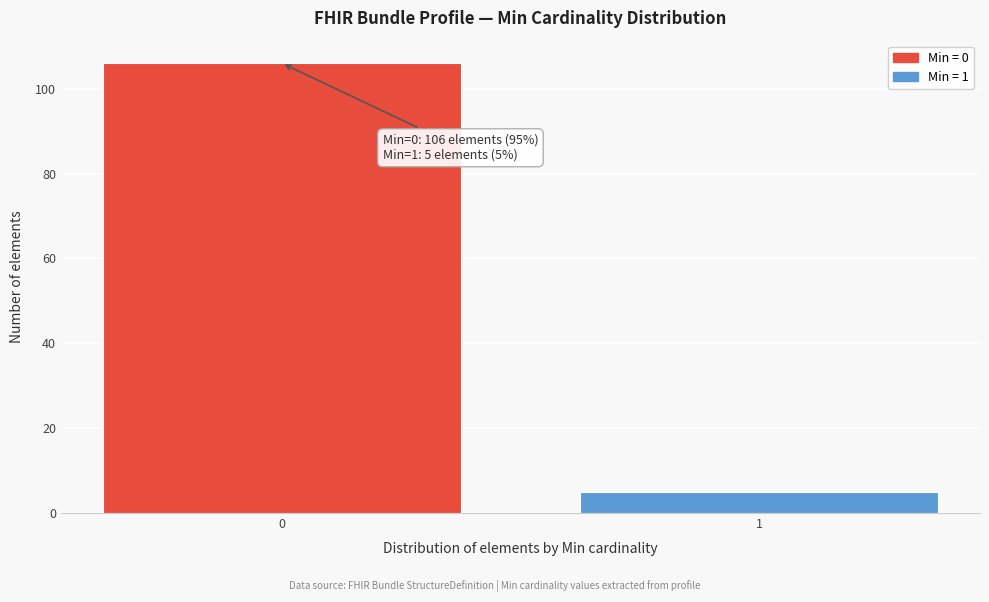

Reading right to left, transcribe all the data shown in this chart.

1=5	0=106